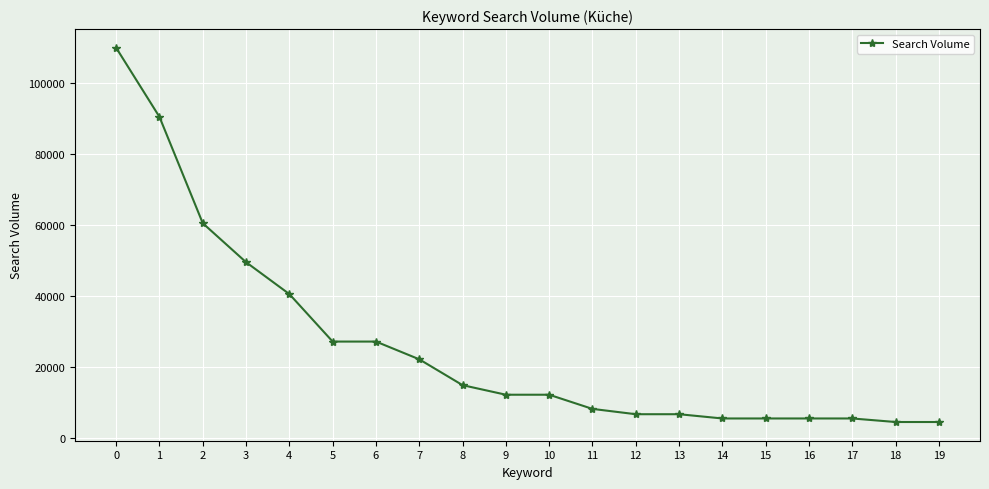

The value at 17 is 5400. True or false?

True